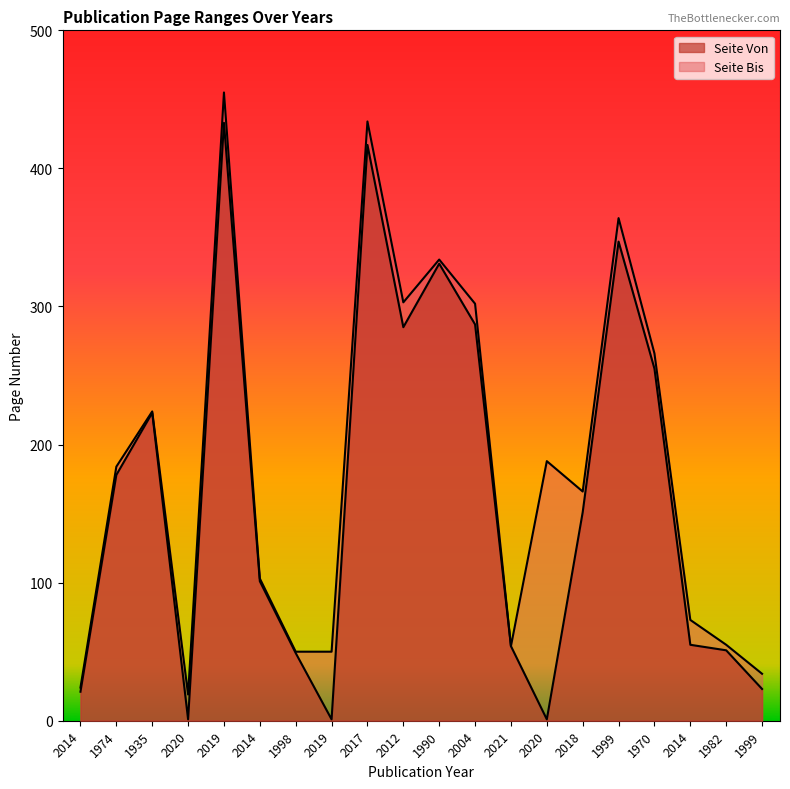

At how many categories does at least one series exceed 145?

11